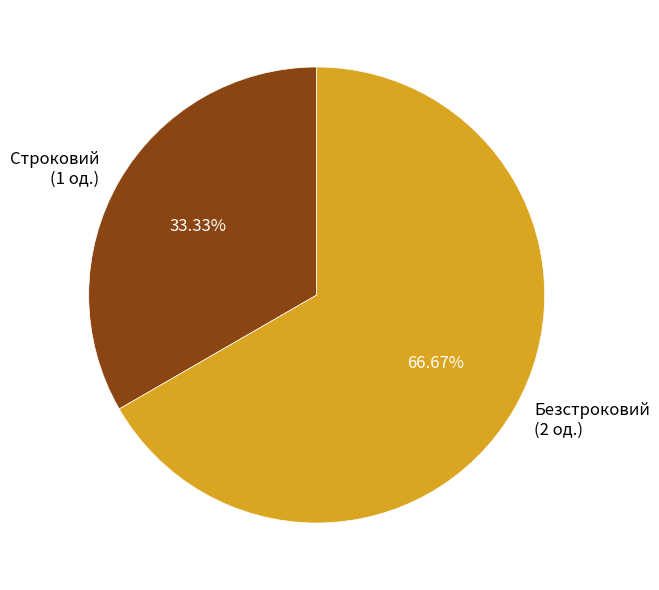

Does Безстроковий represent more than half of the total?

Yes